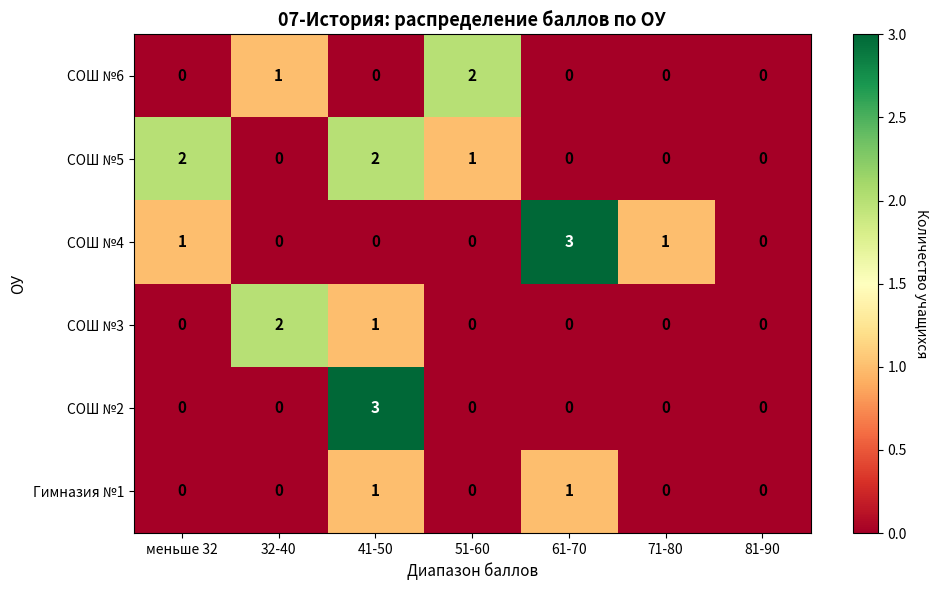

What is the total value across all series at 61-70?

4